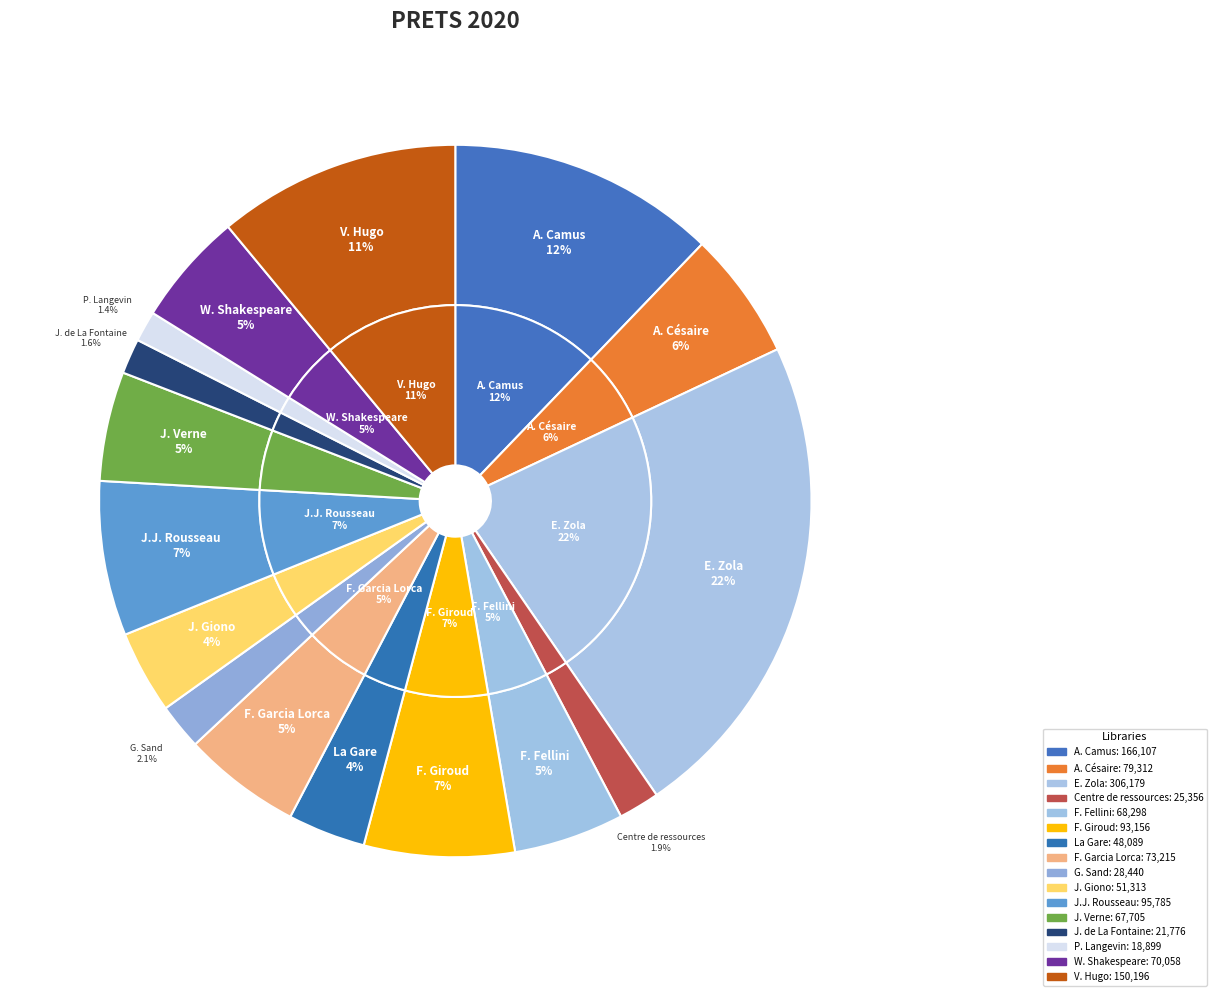

To the nearest percent, what is the average slice percentage?

6%